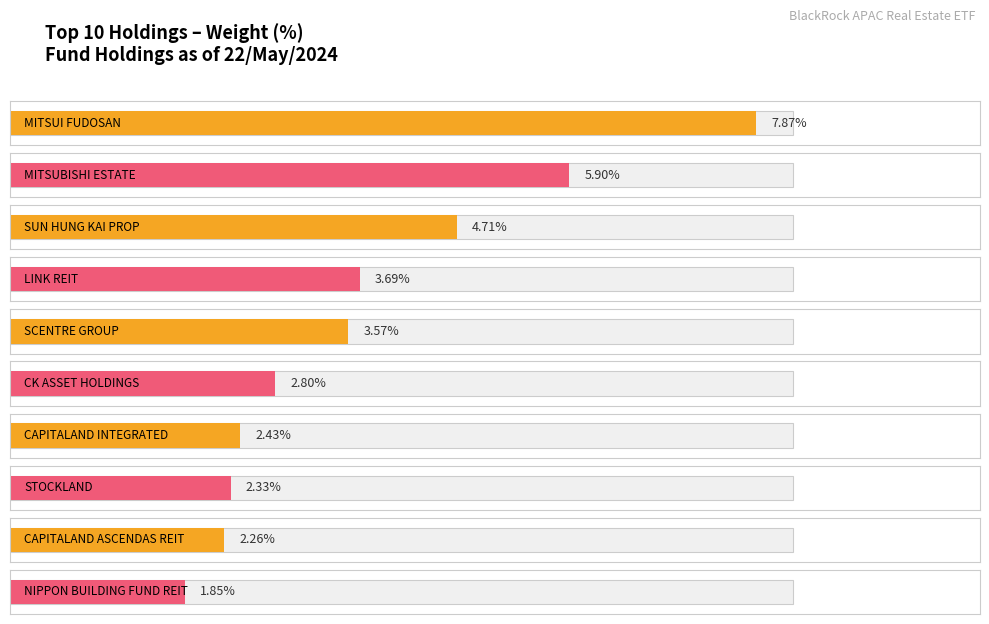

What is the difference between the second highest and second lowest values?

3.6